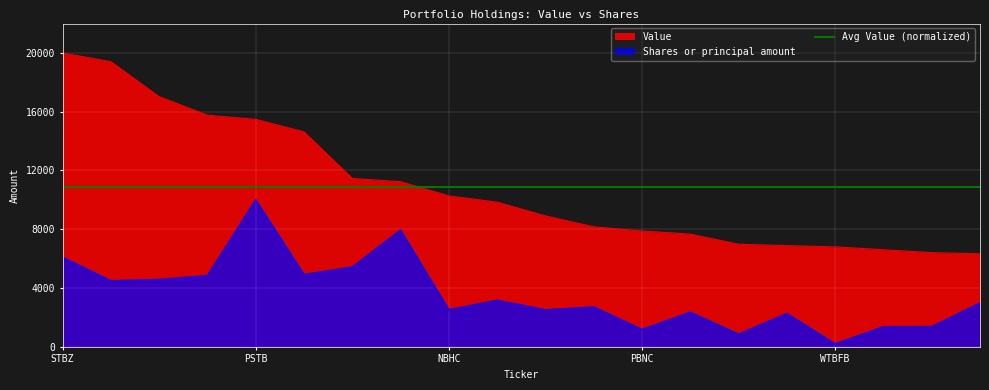

What is the value of the Shares or principal amount point at the 3rd from the left?

4574.4